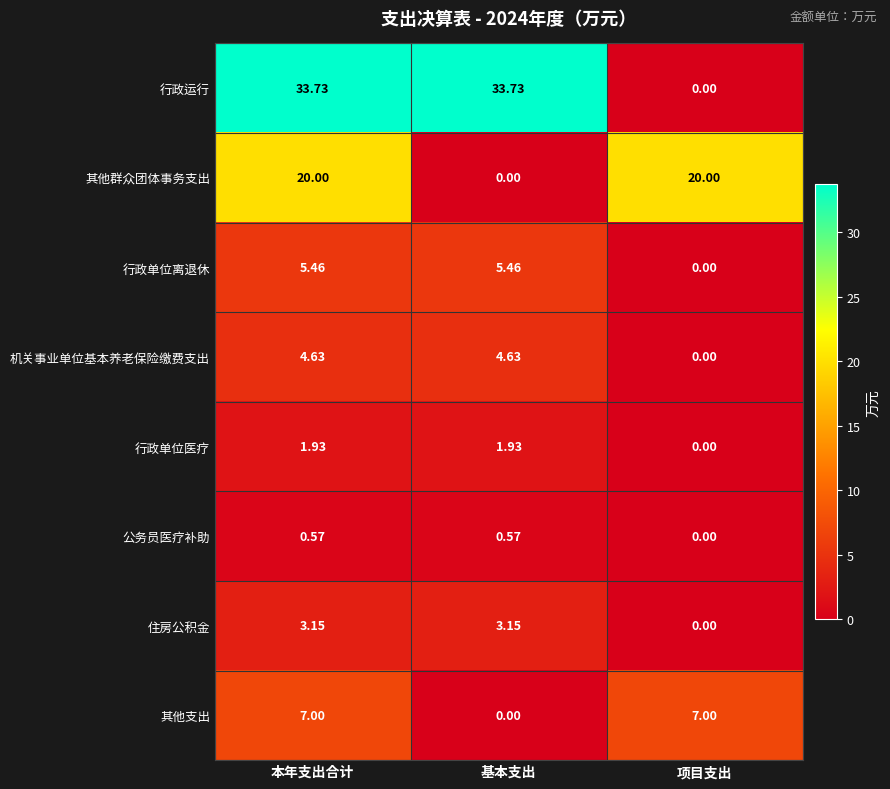

At which category is the sum across all series the highest?

本年支出合计